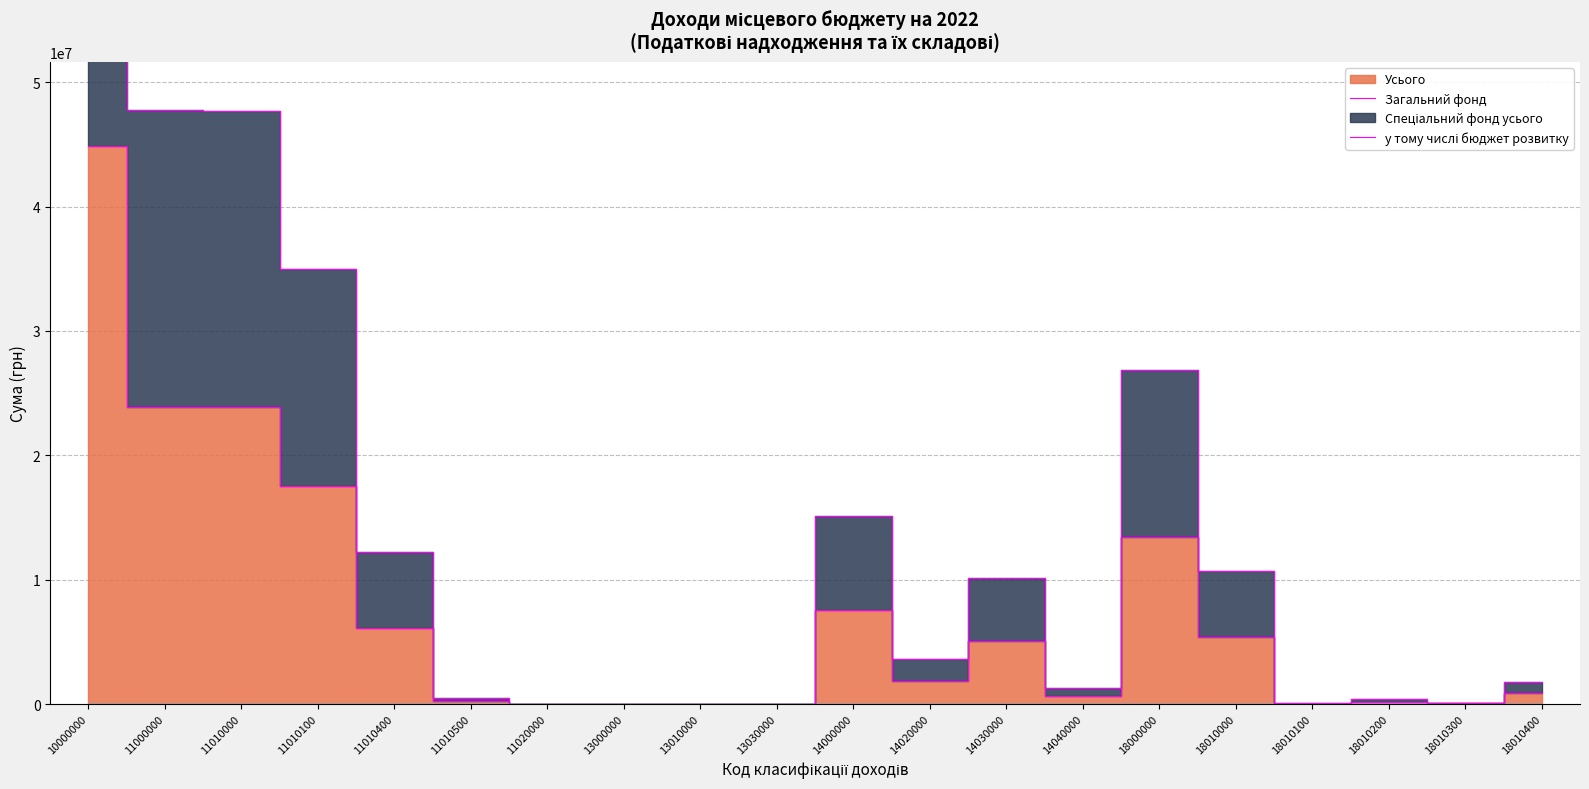

How many interior local peaks does the Усього series have?

5